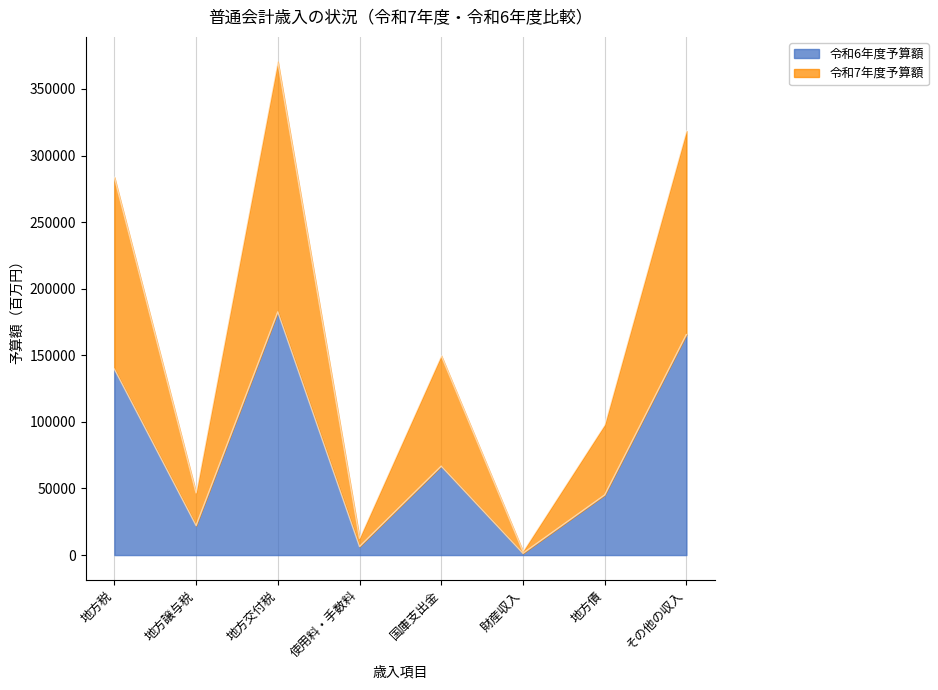

True or false: 令和7年度予算額 and 令和6年度予算額 intersect in this chart.

False